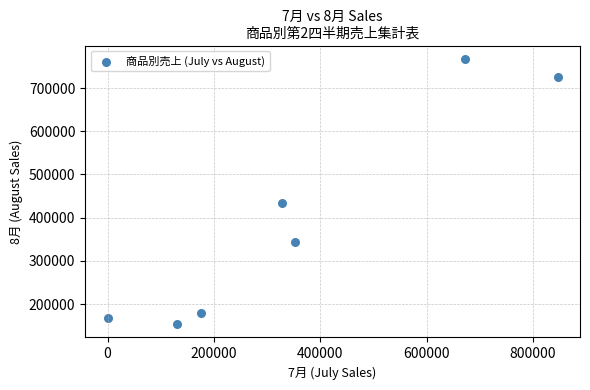

What Y value in the scatter plot is closest to 460625?

433260